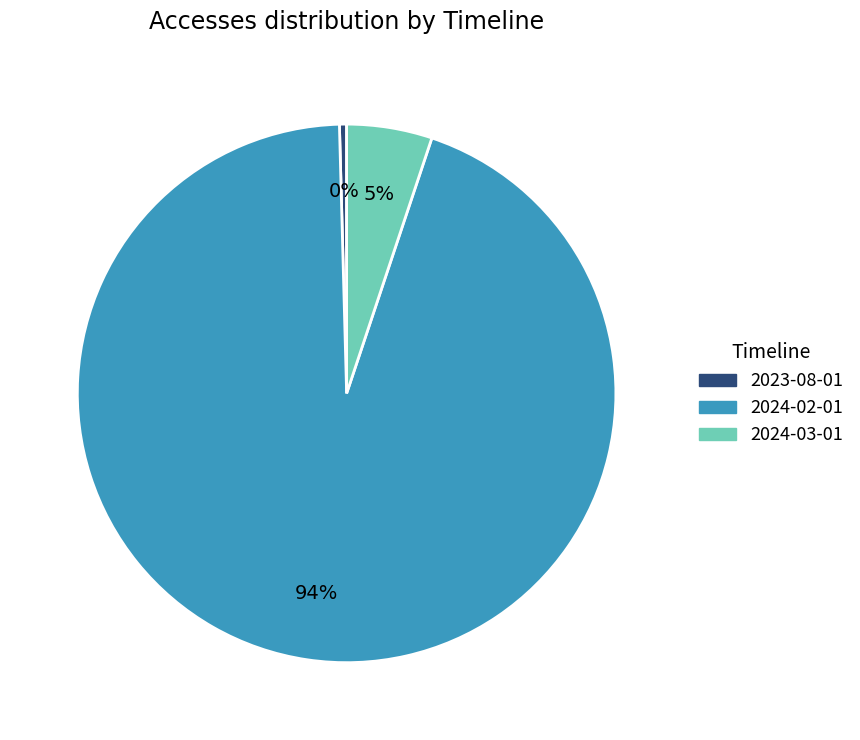

How many slices are in this pie chart?

3